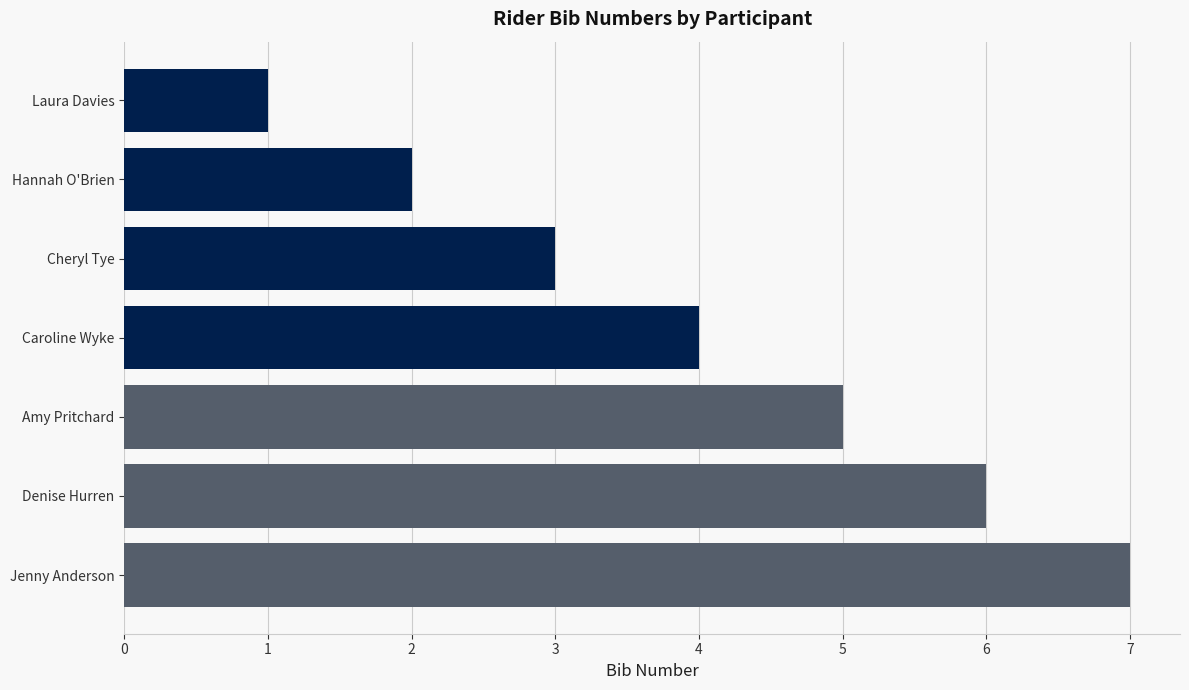

Which has a higher value, Cheryl Tye or Laura Davies?

Cheryl Tye